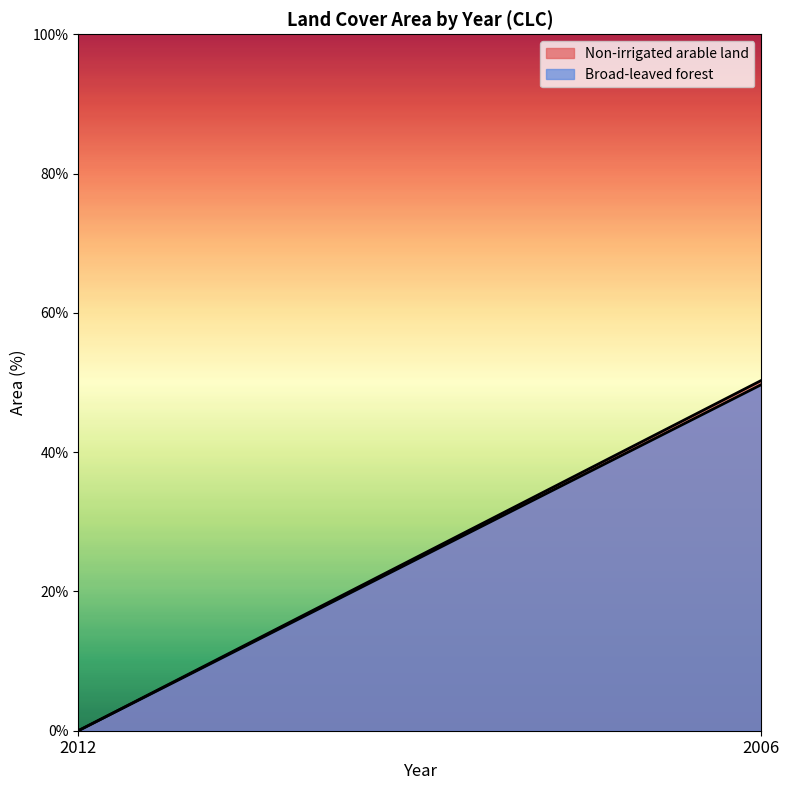

How many data points in Broad-leaved forest are above 49?

1